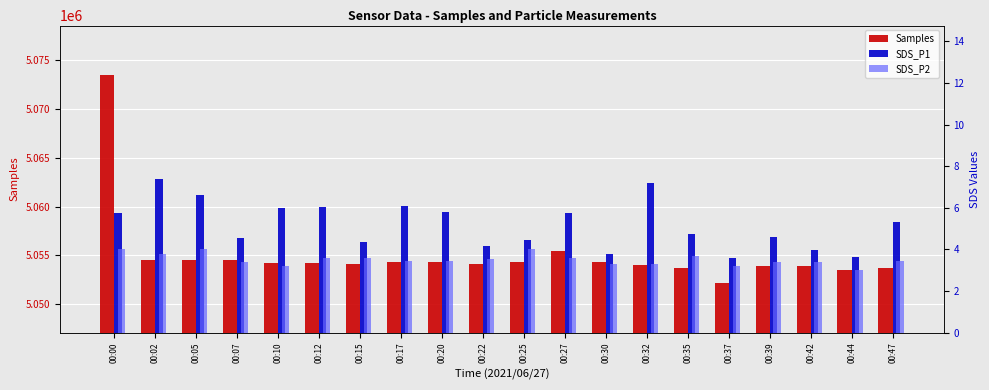

What is the difference between the SDS_P1 values at 00:07 and 00:22?

0.4